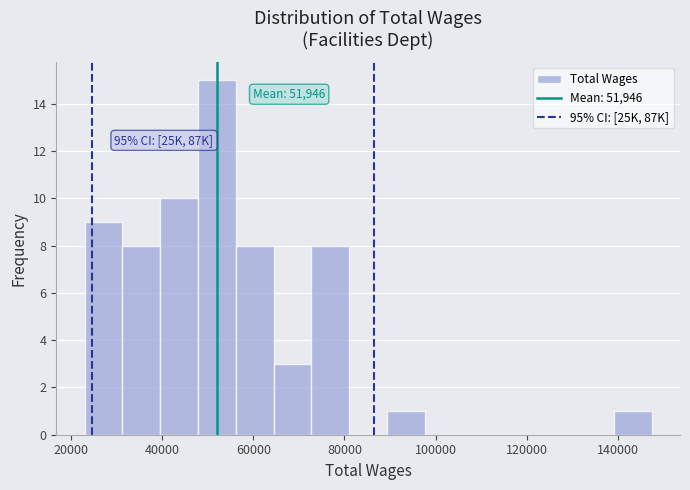

Which range on the x-axis has the tallest bar?

48000 to 56000